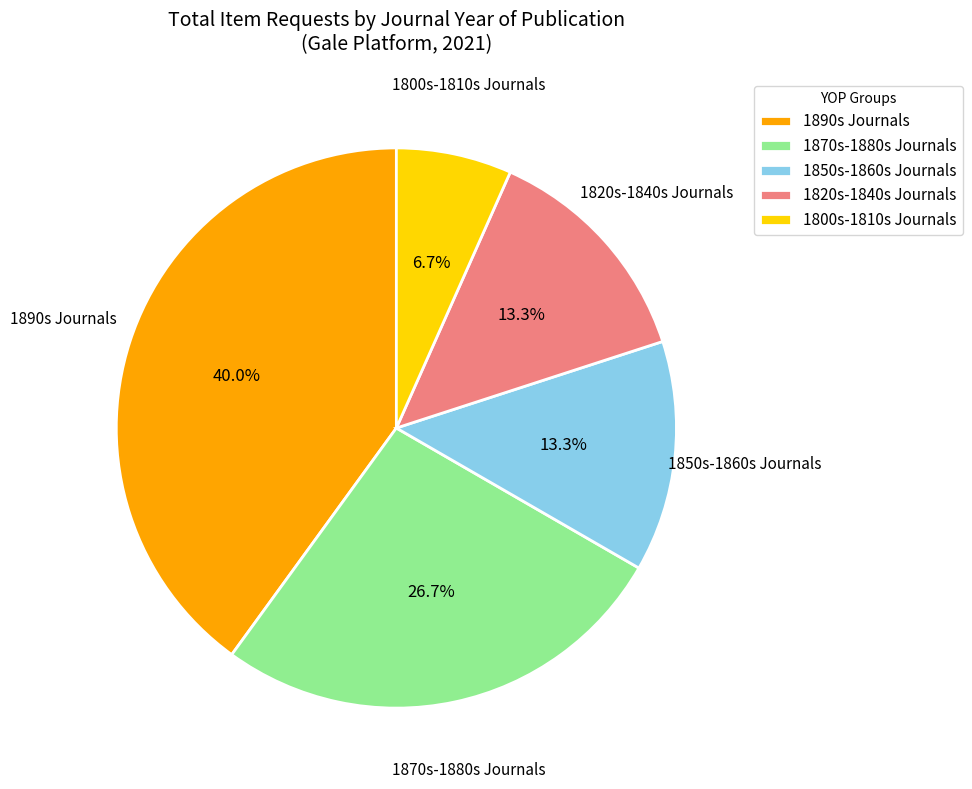

To the nearest percent, what is the difference between the largest and smallest slice percentages?

33%